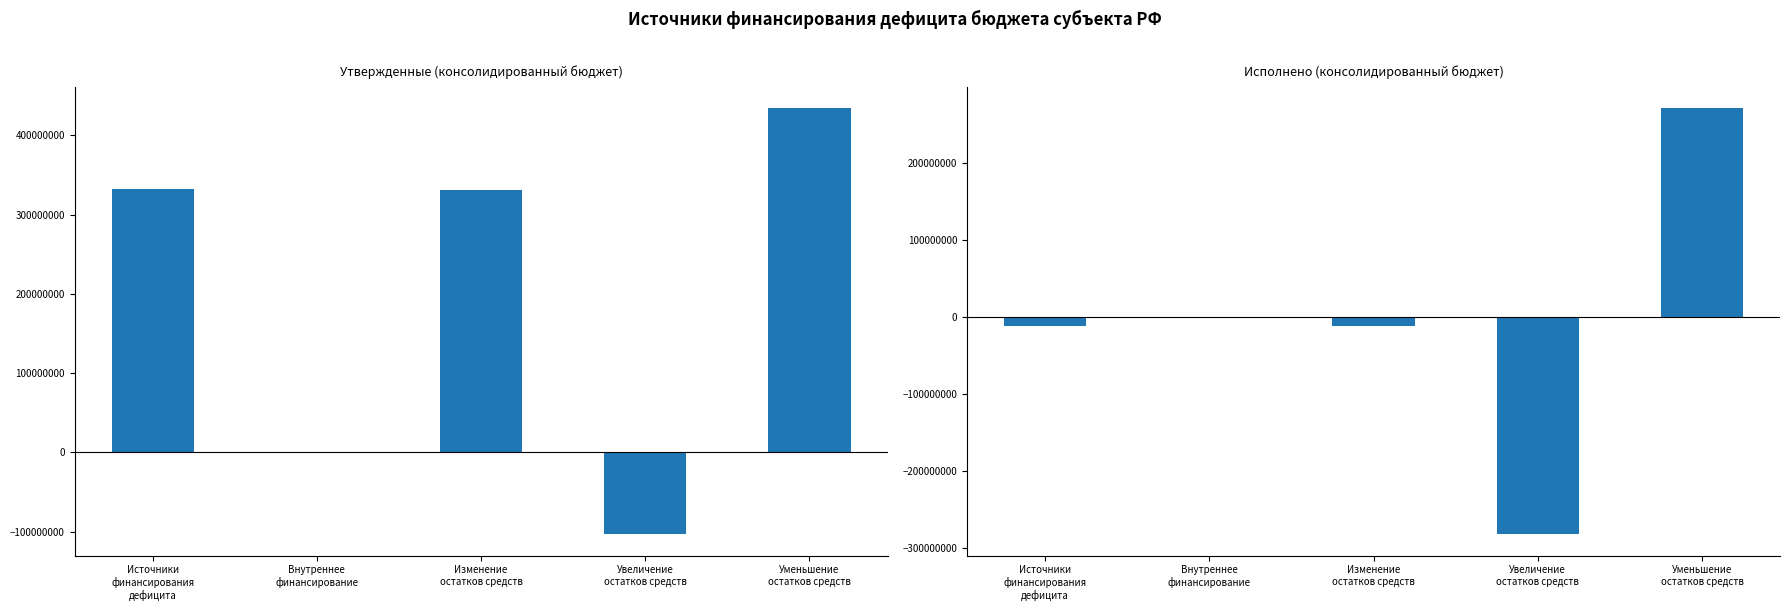

Which series has the widest spread of values?

Исполнено (консолидированный бюджет)